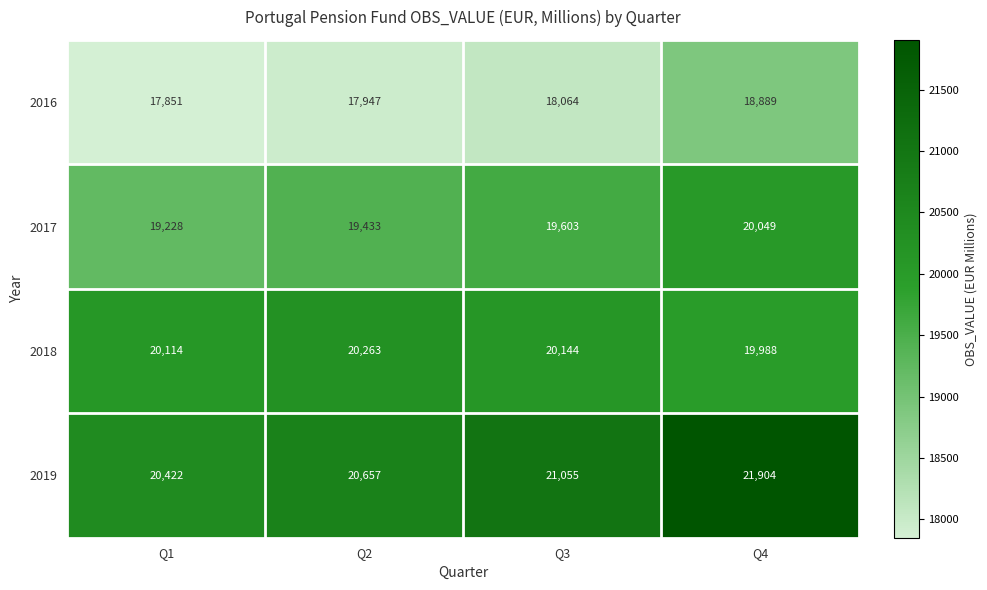

What is the difference between the second highest and second lowest values in the 2018 series?

30